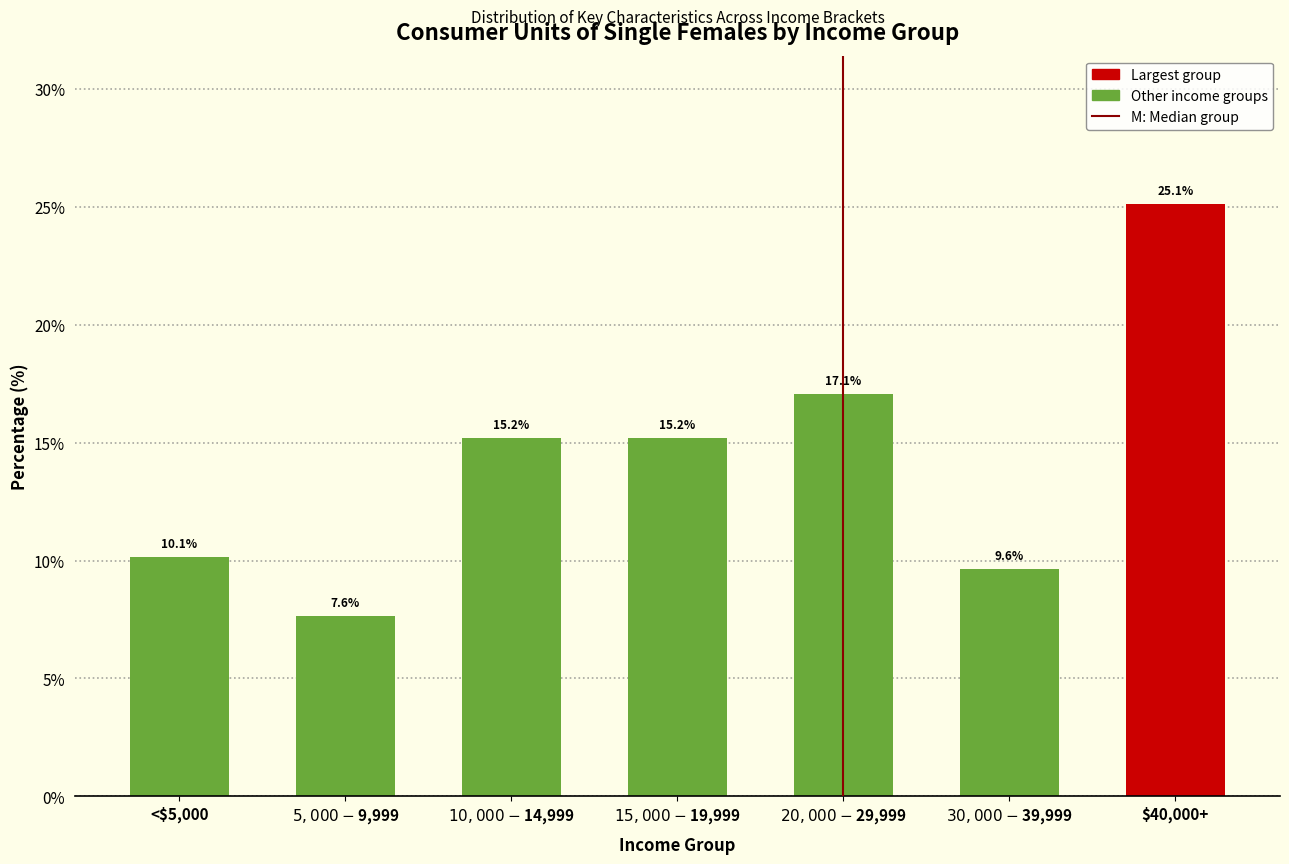

Reading left to right, transcribe all the data shown in this chart.

10.1	7.6	15.2	15.2	17.1	9.6	25.1